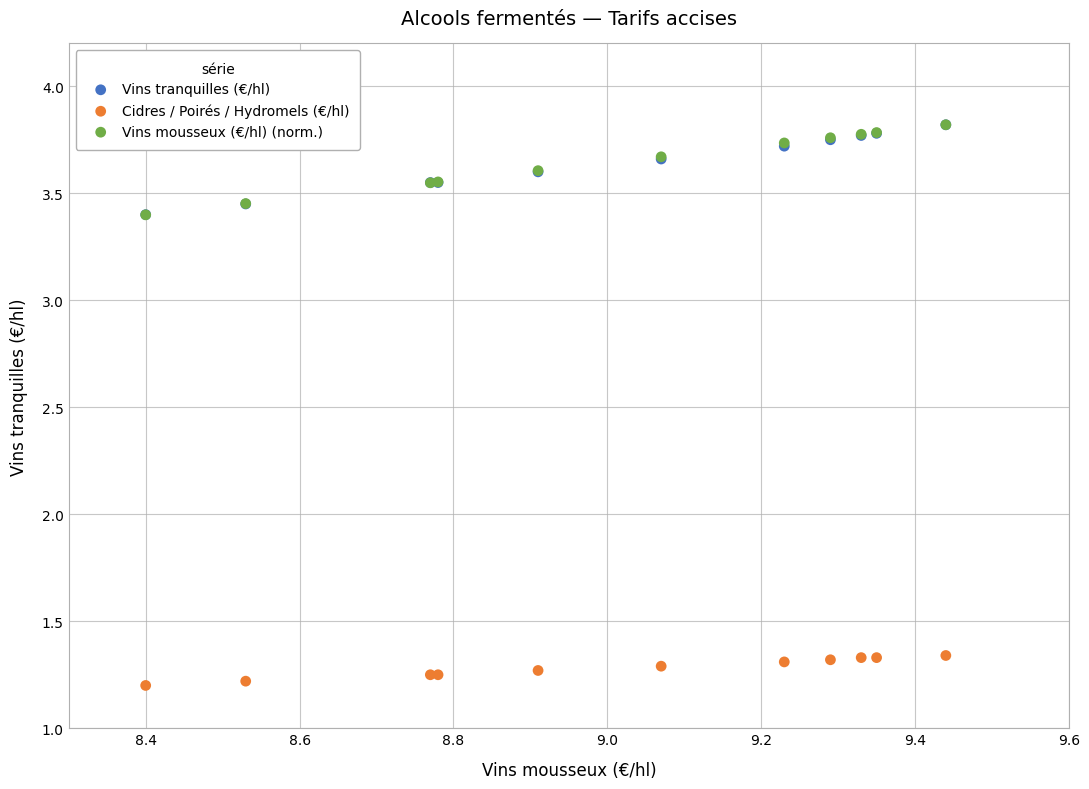

What are all the series names shown in the legend?

Vins tranquilles (€/hl), Cidres / Poirés / Hydromels (€/hl), Vins mousseux (€/hl) (norm.)